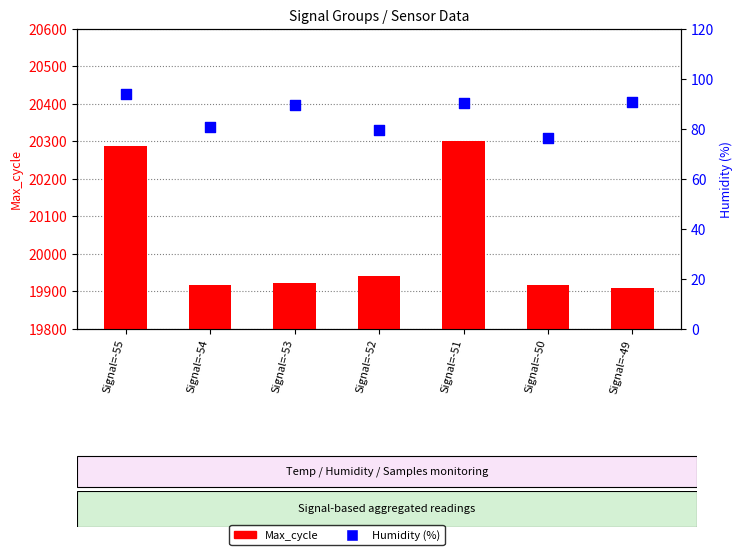

What is the total value across all series at Signal=-52?

20019.5